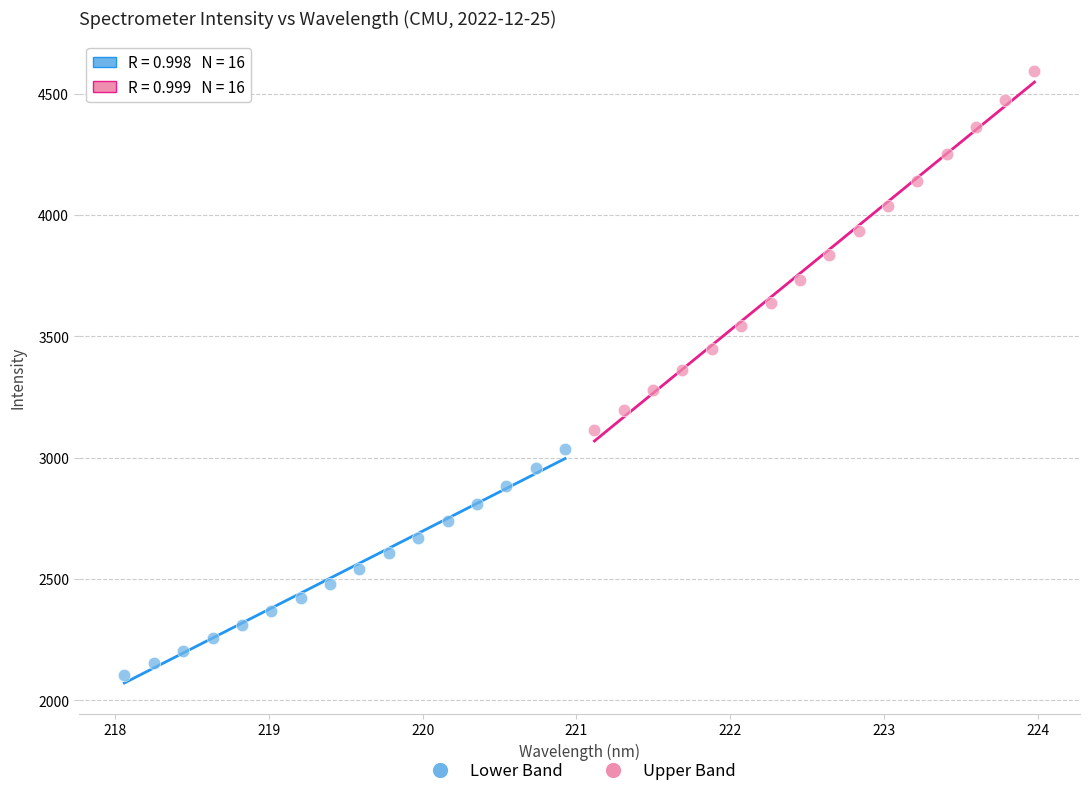

Which series has the largest Y range (max minus min)?

Upper Band